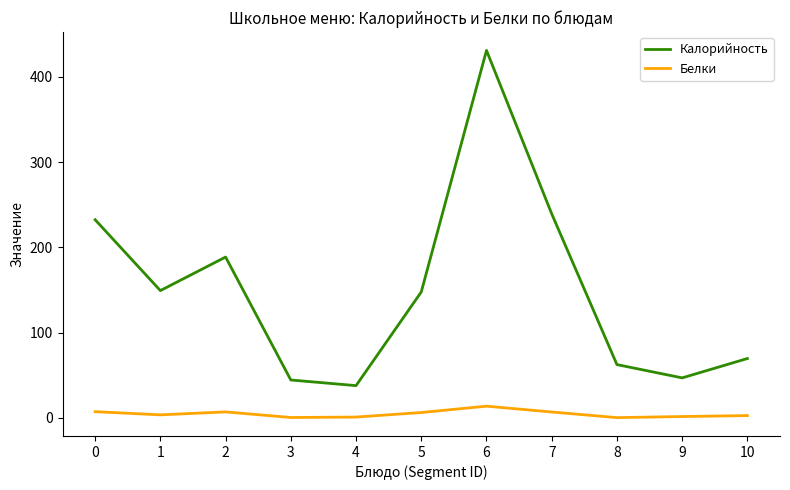

Which series has the largest total across all categories?

Калорийность